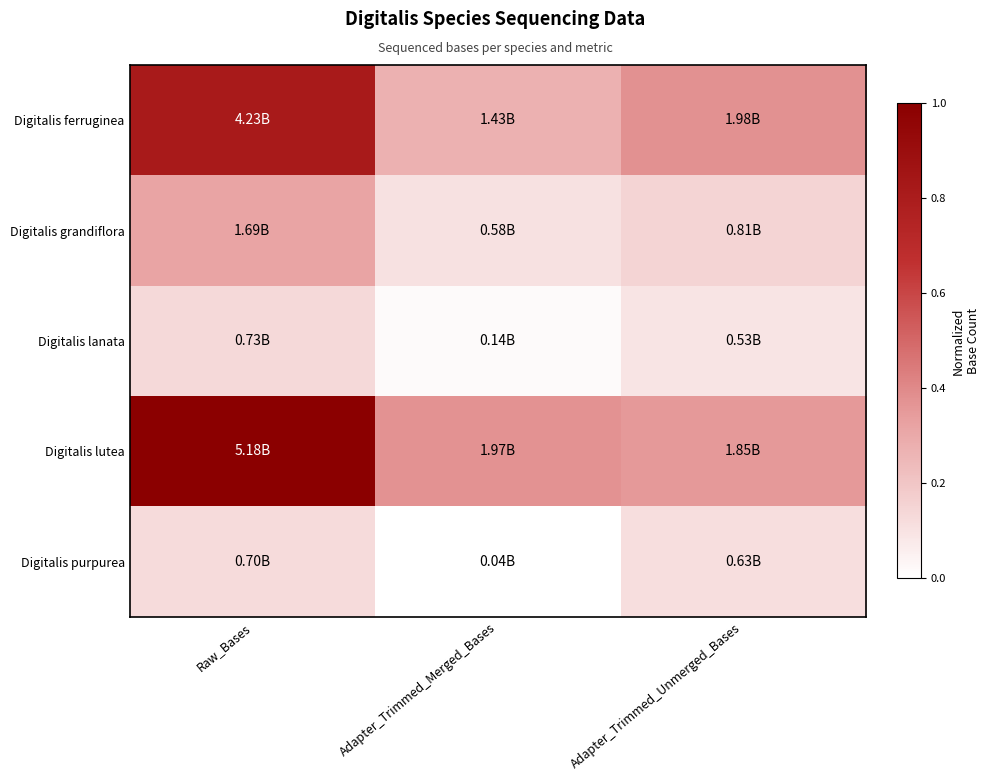

Reading left to right, what are all the values shown in this chart?

Digitalis ferruginea: Raw_Bases=0.8	Adapter_Trimmed_Merged_Bases=0.3	Adapter_Trimmed_Unmerged_Bases=0.4
Digitalis grandiflora: Raw_Bases=0.3	Adapter_Trimmed_Merged_Bases=0.1	Adapter_Trimmed_Unmerged_Bases=0.1
Digitalis lanata: Raw_Bases=0.1	Adapter_Trimmed_Merged_Bases=0.0	Adapter_Trimmed_Unmerged_Bases=0.1
Digitalis lutea: Raw_Bases=1.0	Adapter_Trimmed_Merged_Bases=0.4	Adapter_Trimmed_Unmerged_Bases=0.4
Digitalis purpurea: Raw_Bases=0.1	Adapter_Trimmed_Merged_Bases=0.0	Adapter_Trimmed_Unmerged_Bases=0.1